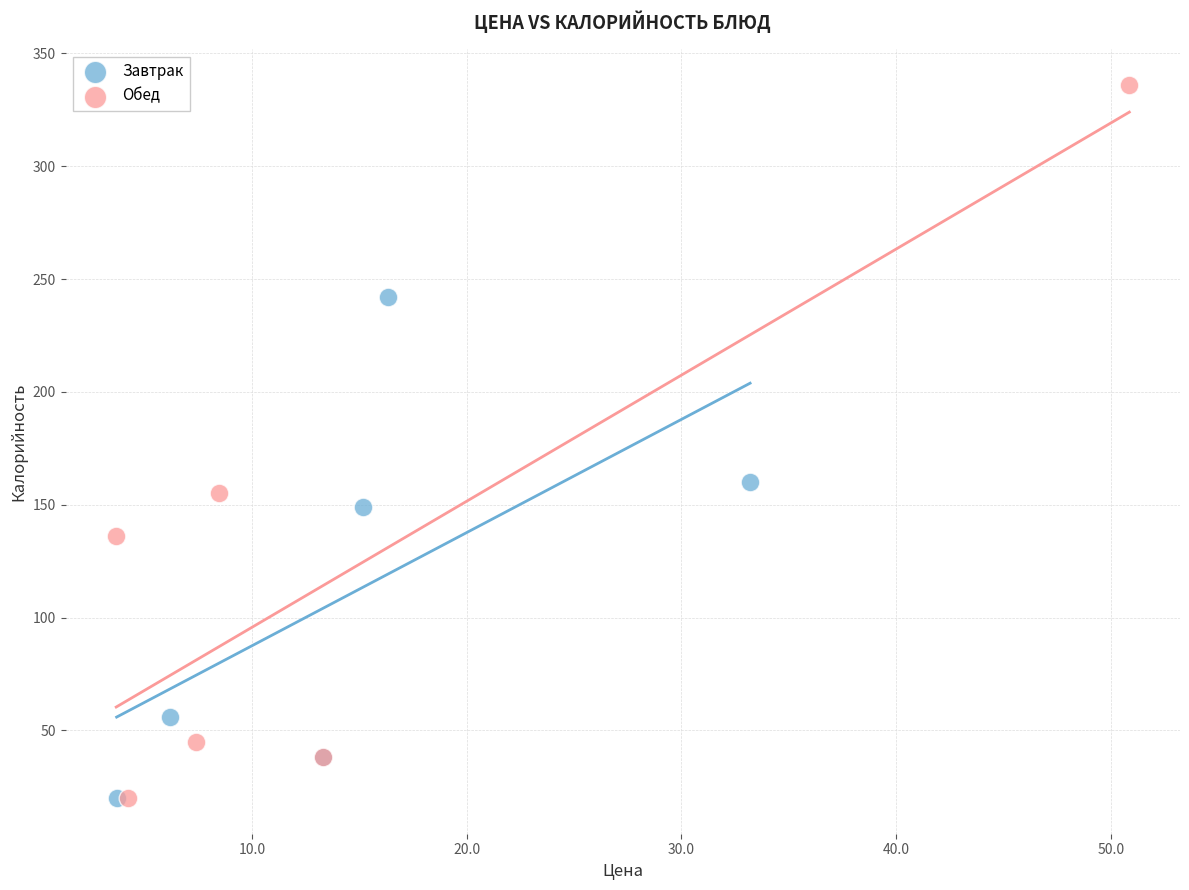

Which series has the widest spread of Y values?

Обед